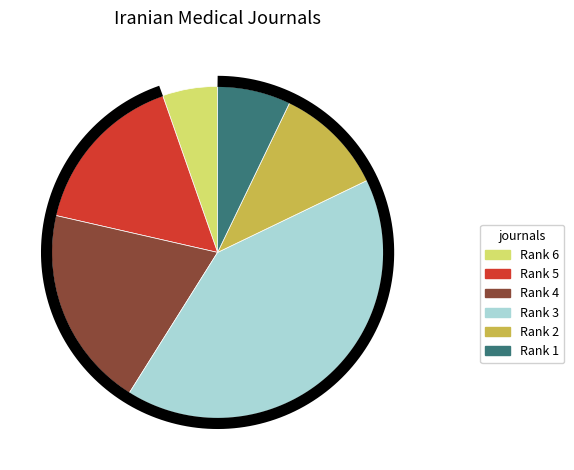

The Rank 1 slice represents 7% of the pie. True or false?

True